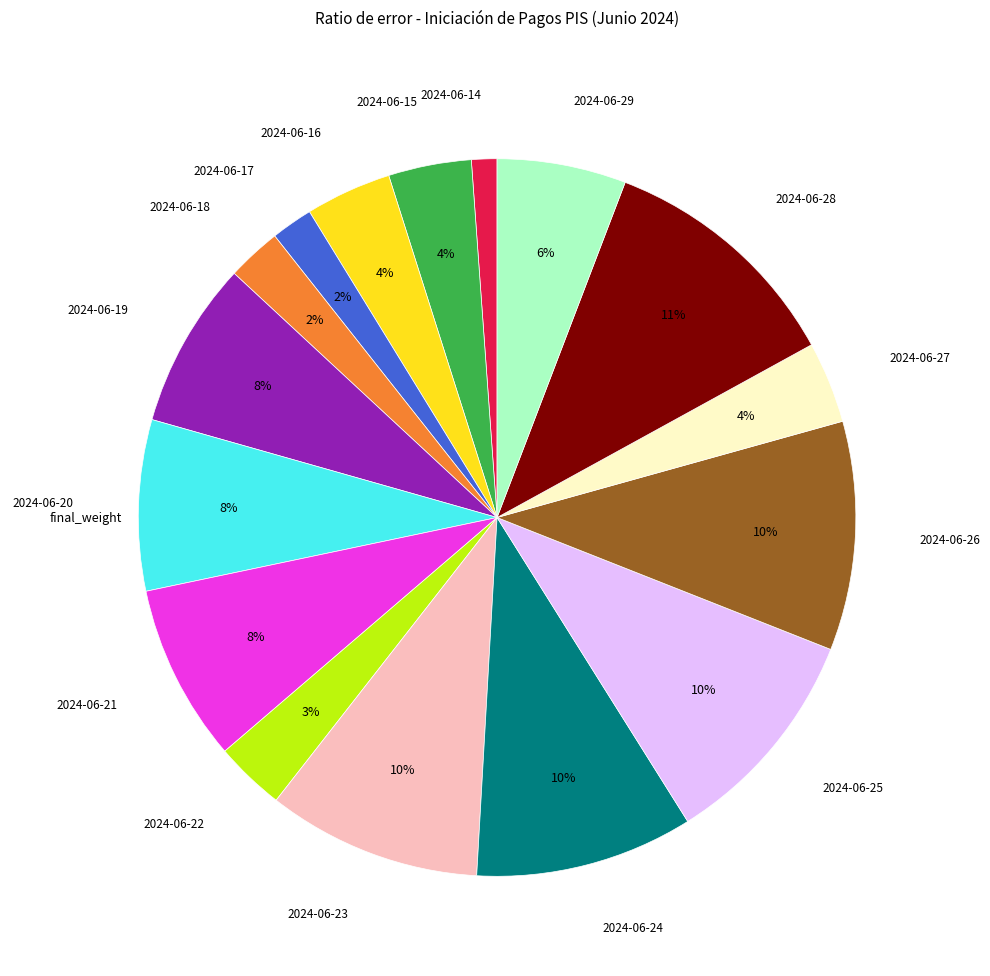

Does any single category account for the majority?

No